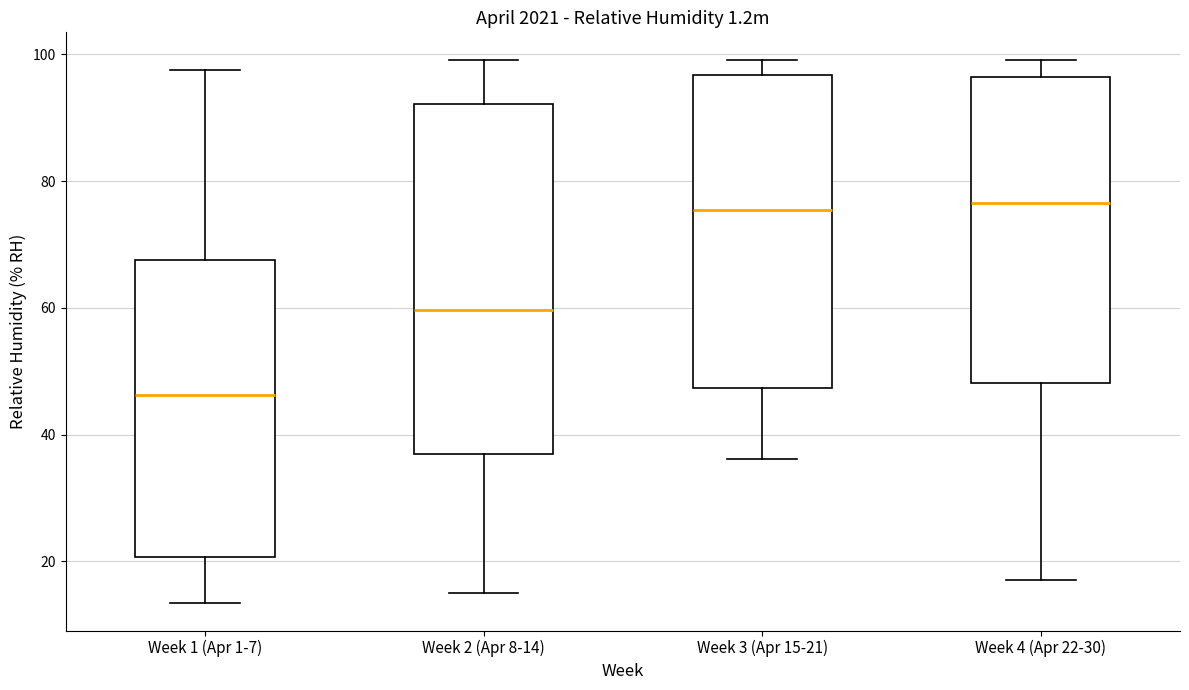

Which box is the tallest, from its lower edge to its upper edge?

Week 2 (Apr 8-14)